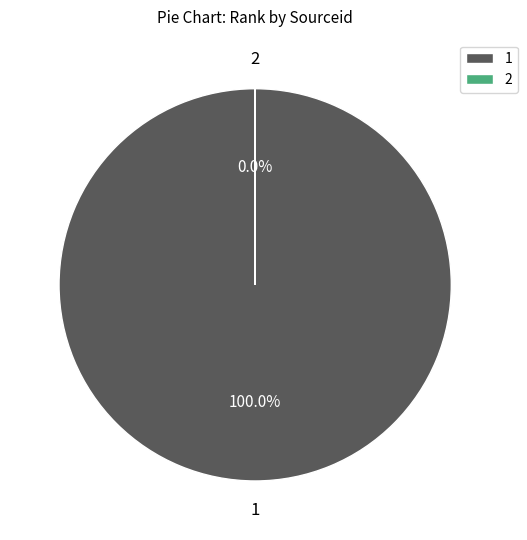

Is there any slice that represents more than half of the pie?

Yes